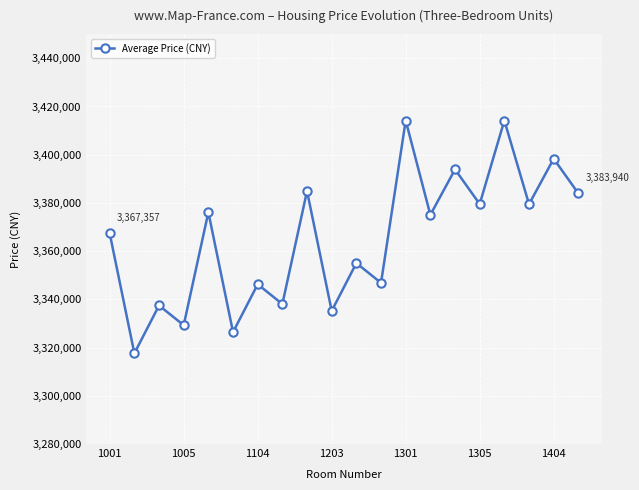

True or false: the data has more than 1 interior local peaks.

True